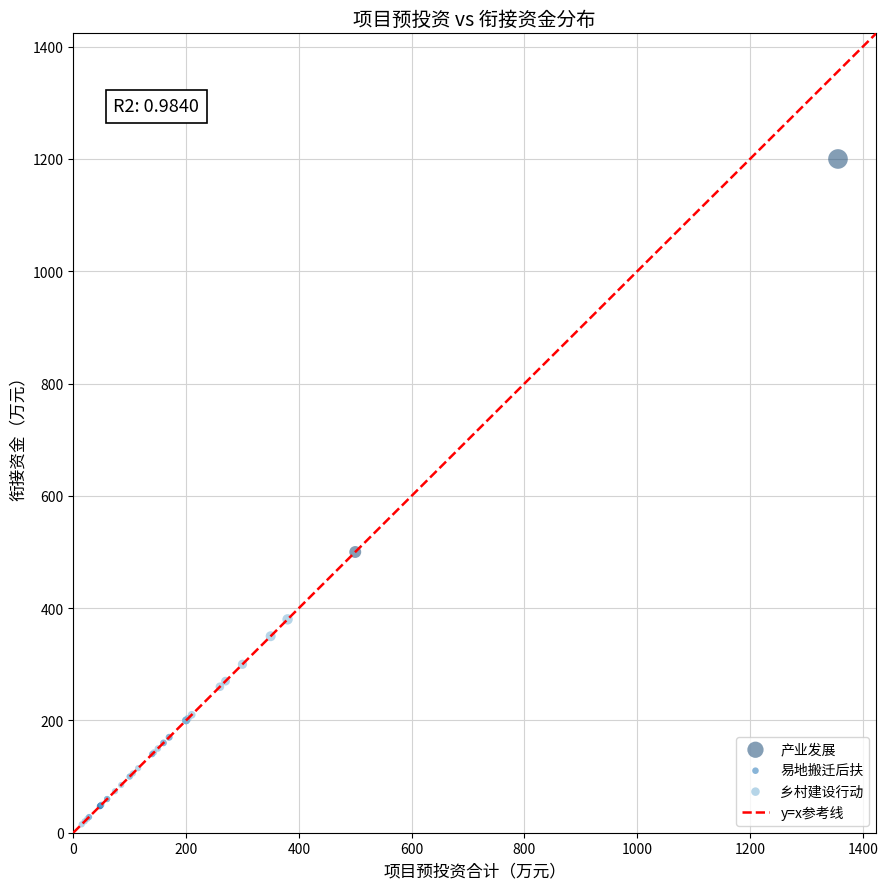

Which series reaches the maximum Y coordinate?

产业发展